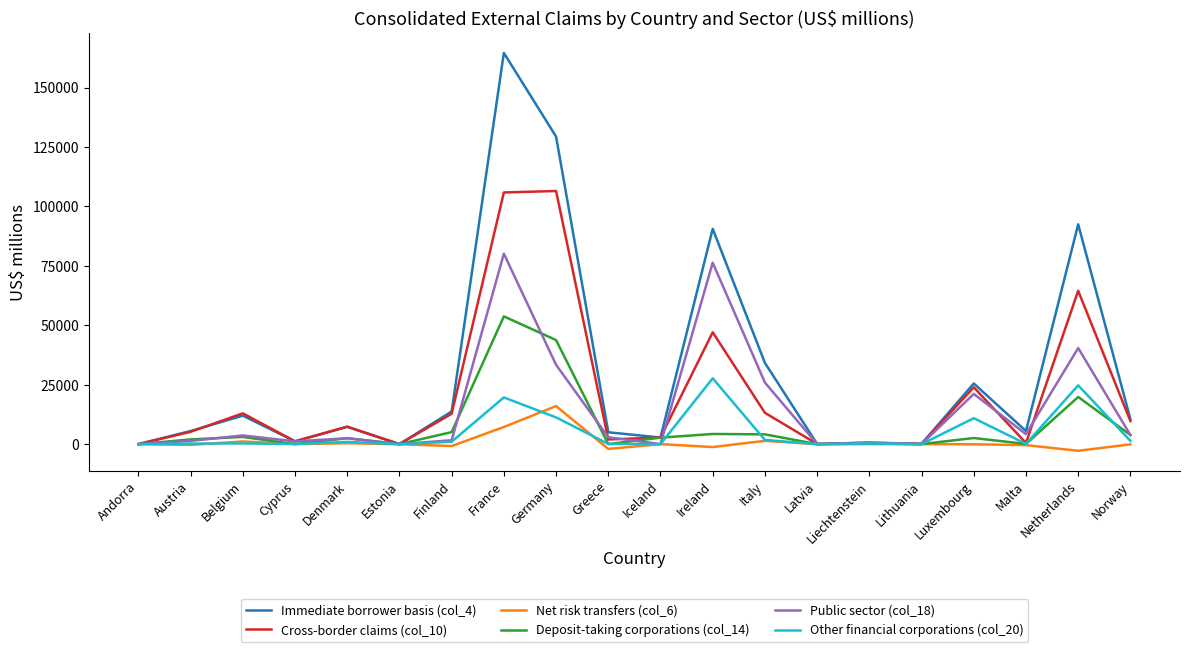

At which category does the chart reach its peak across all series?

France